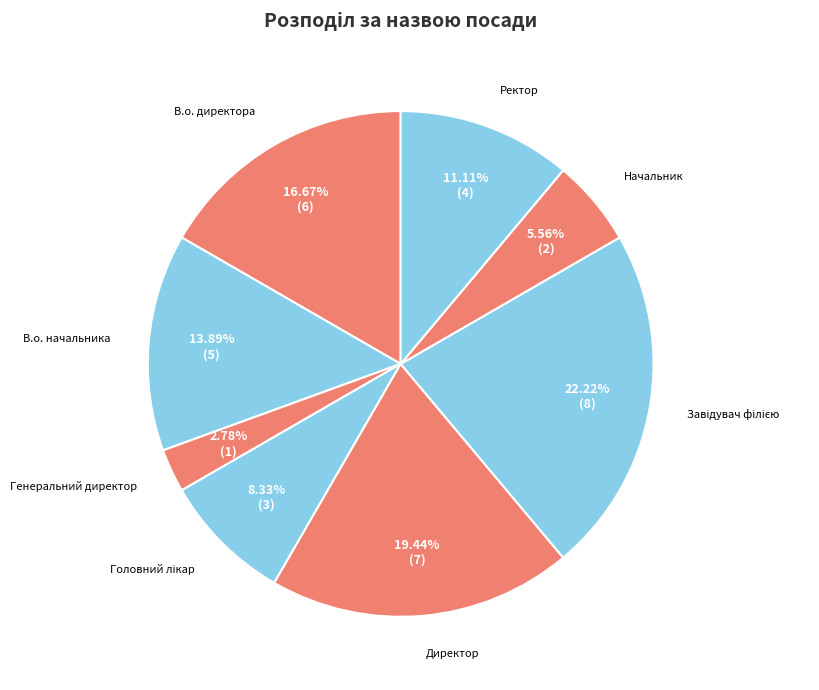

Do Генеральний директор and Начальник together represent more than half of the pie?

No